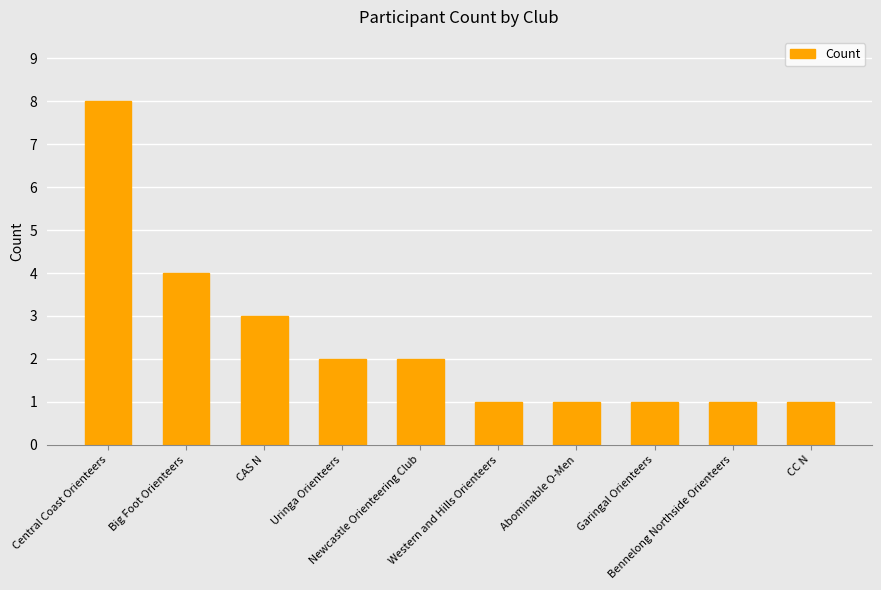

What is the difference between the maximum and second lowest values?

7